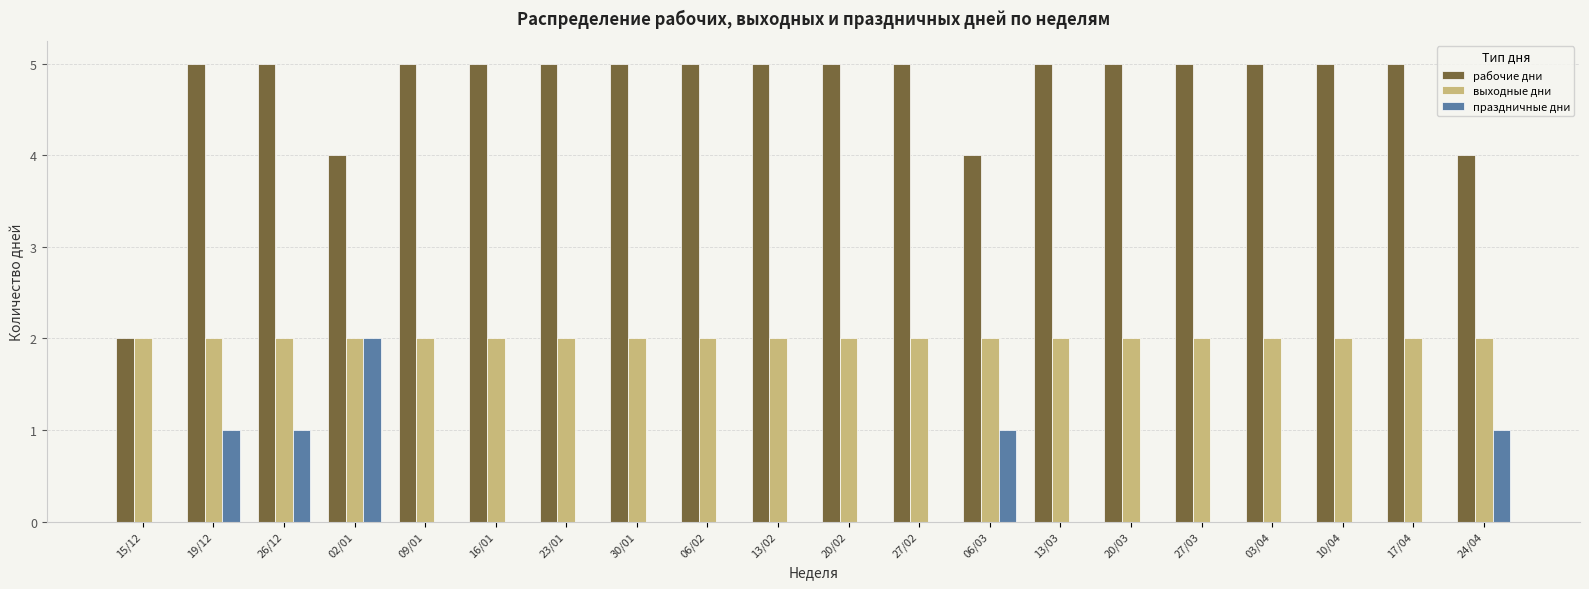

Is the value of праздничные дни at 15/12 greater than the value of рабочие дни at 20/03?

No